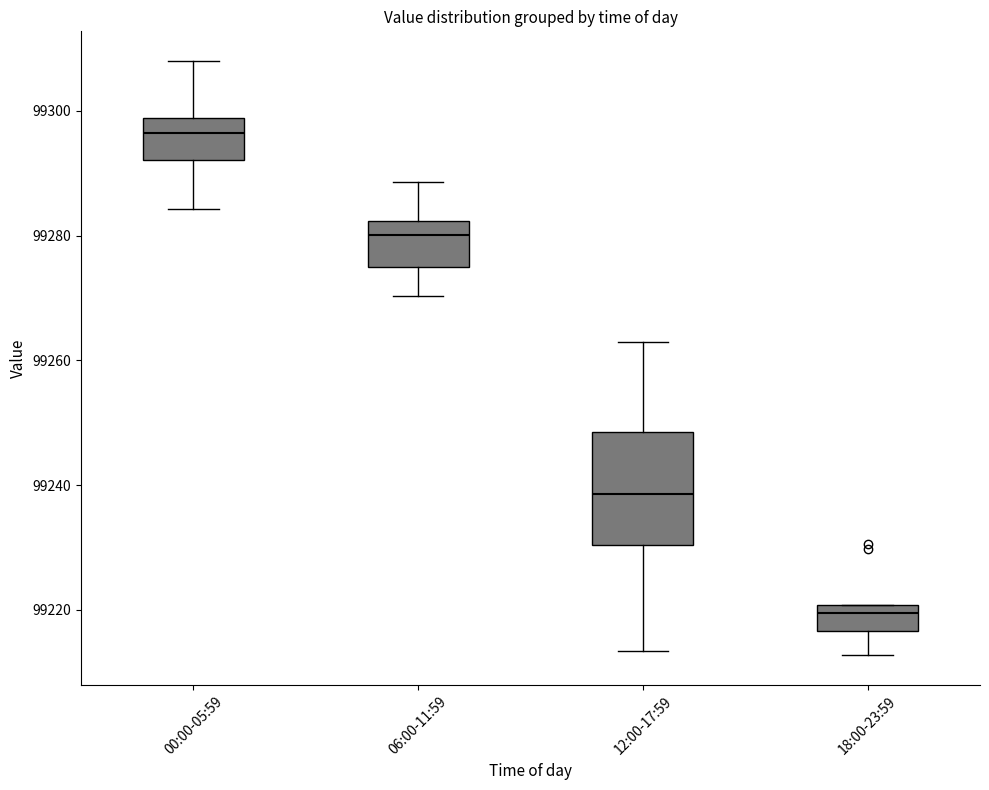

Reading left to right, transcribe this box plot: for each box, give where its median line is, the range the box spans, and where its two whiskers end, as read against the y-axis. The values are not printed on the chart, so give them approximately, as read against the axis.

00:00-05:59: median 99296, box 99292 to 99298, whiskers 99284 to 99308
06:00-11:59: median 99280, box 99276 to 99282, whiskers 99270 to 99288
12:00-17:59: median 99238, box 99230 to 99248, whiskers 99214 to 99262
18:00-23:59: median 99220 (just below the box's upper edge), box 99216 to 99220, whiskers 99212 to 99220